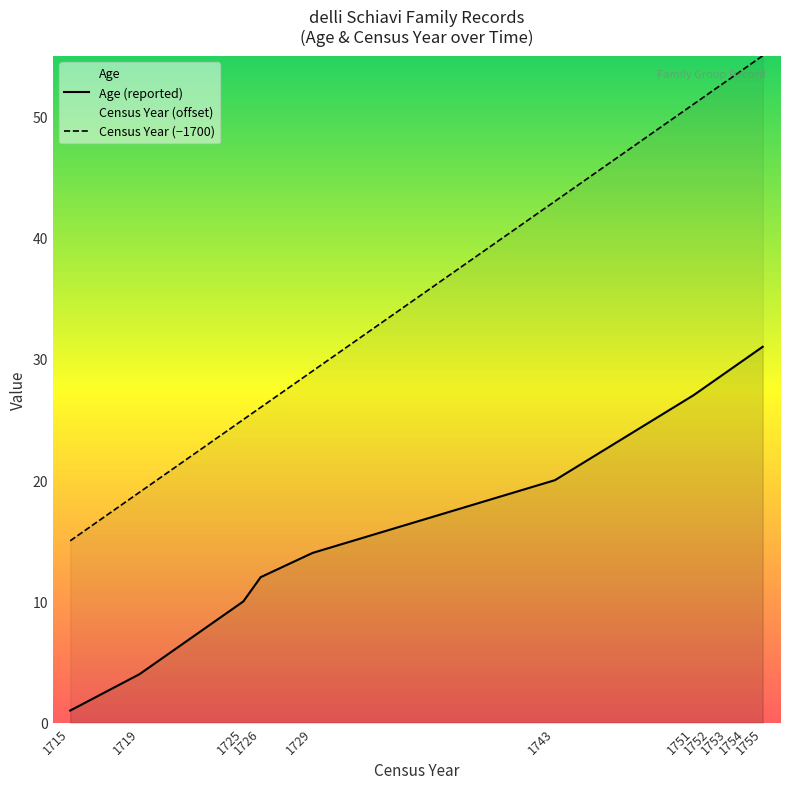

True or false: Age (reported) has more than 1 points higher than both neighbors.

False